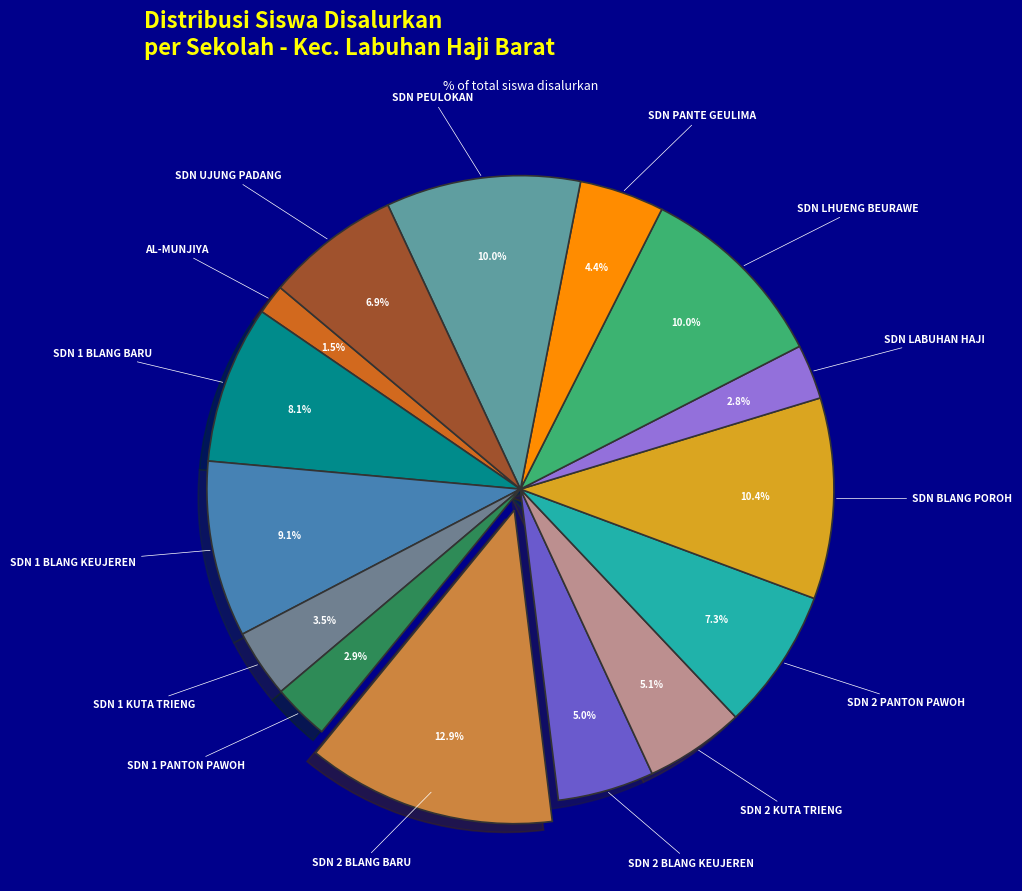

To the nearest percent, what is the difference between the largest and smallest slice percentages?

11%